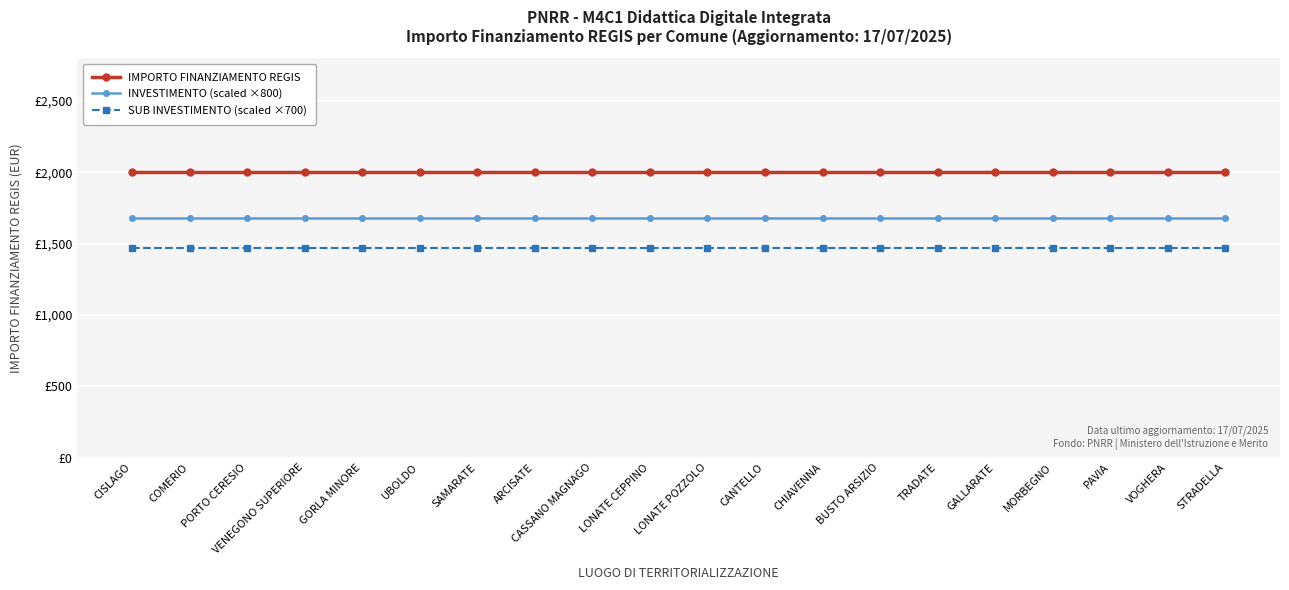

True or false: IMPORTO FINANZIAMENTO REGIS and SUB INVESTIMENTO (scaled ×700) cross at least once.

False